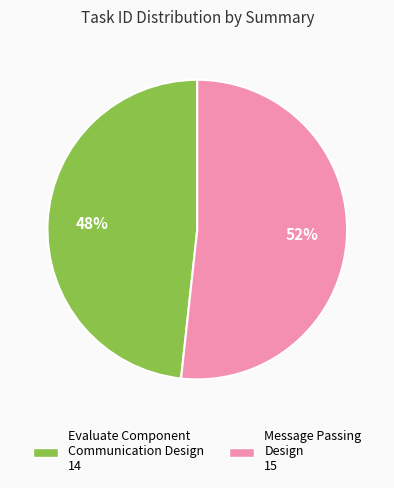

Between Message Passing Design and Evaluate Component Communication Design, which is larger?

Message Passing Design